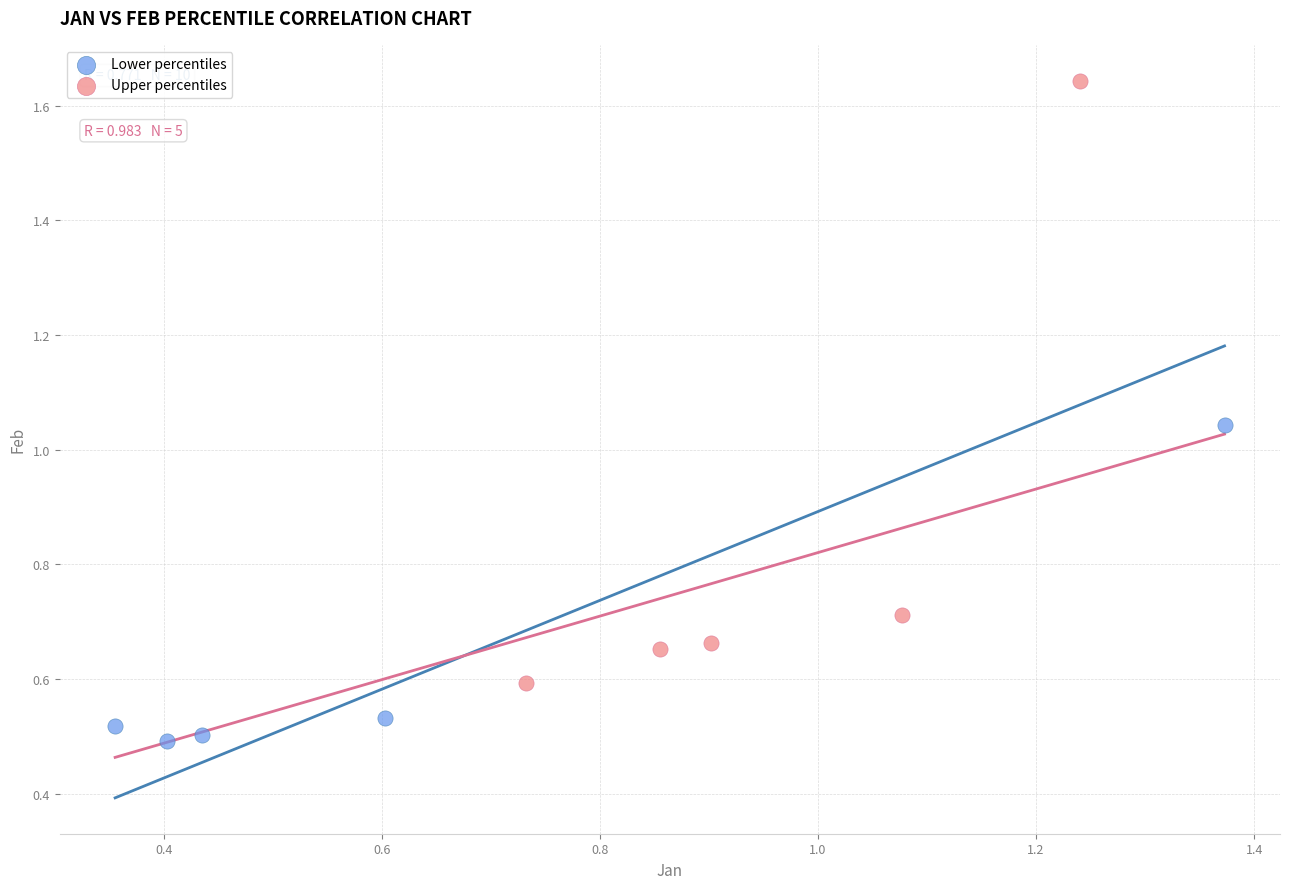

Which series has the largest Y range (max minus min)?

Upper percentiles